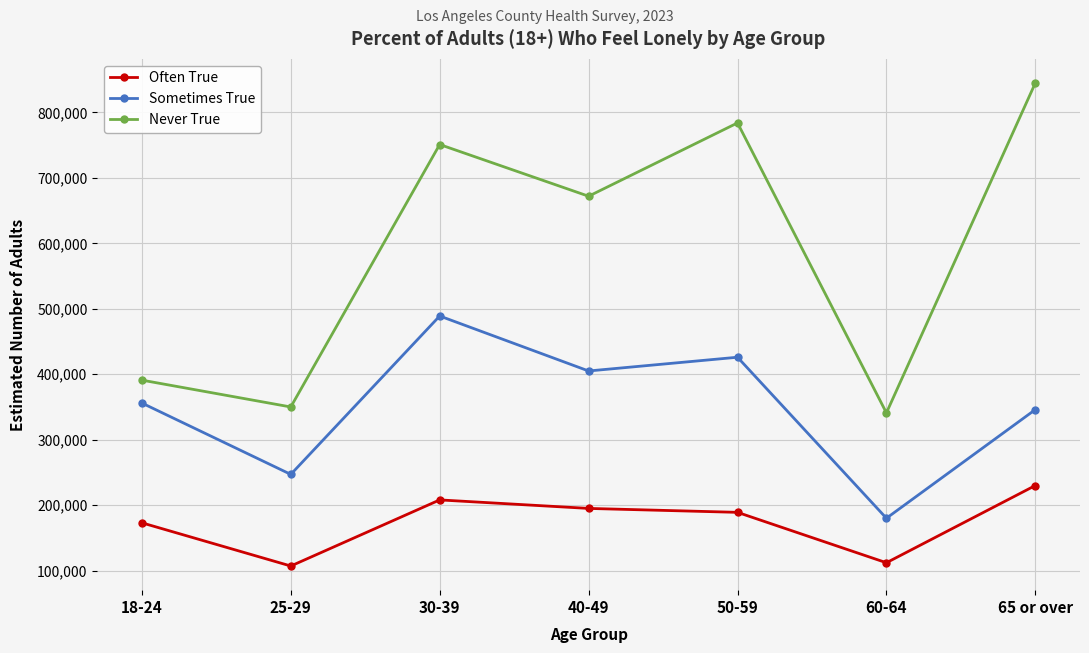

How many distinct data groups are displayed?

3